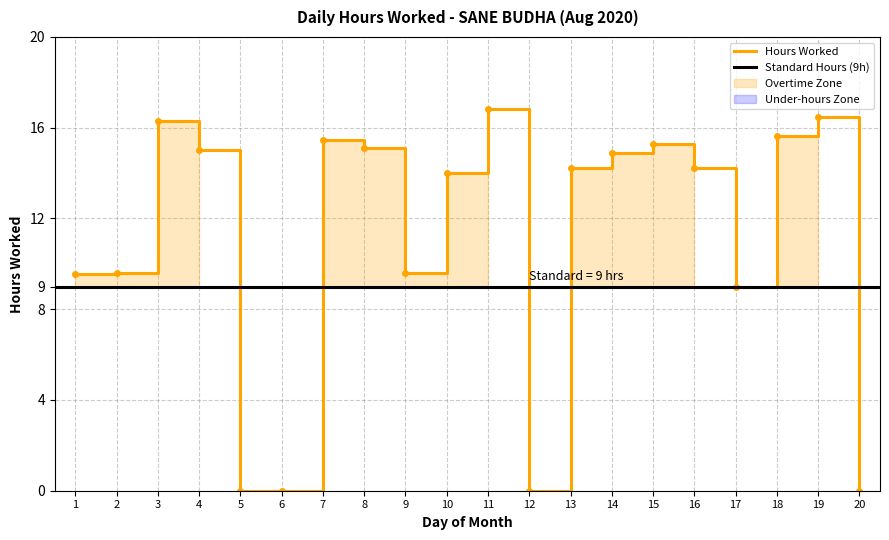

What is the value of the 10th point from the left?

14.0